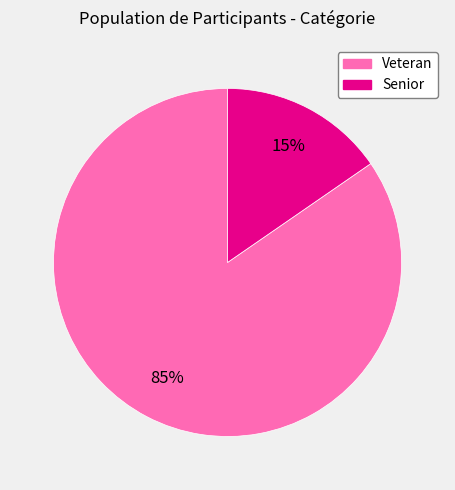

Which slice represents more than half of the pie?

Veteran